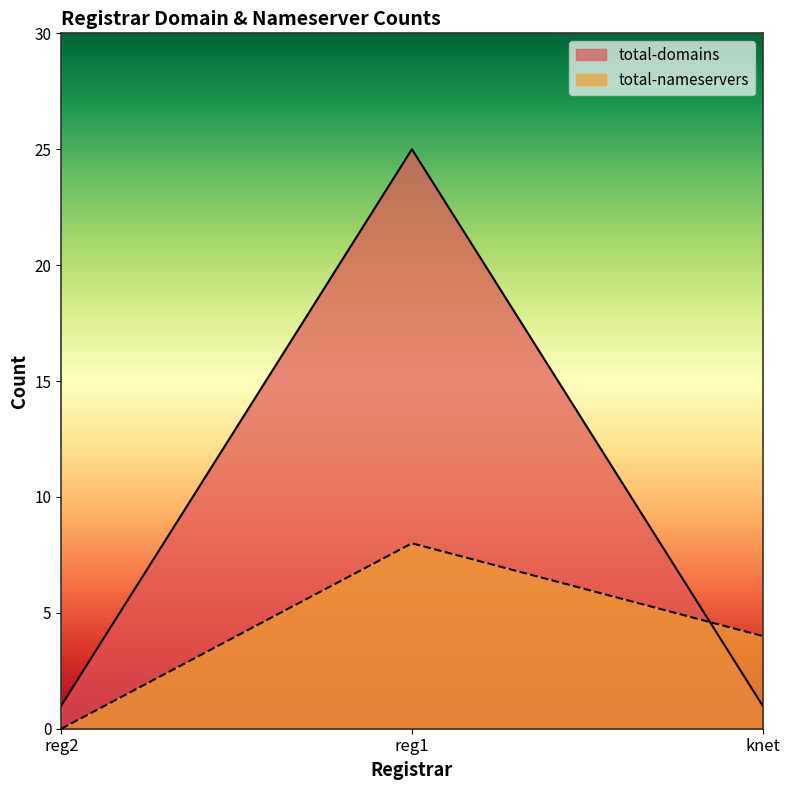

What are all the series names shown in the legend?

total-domains, total-nameservers